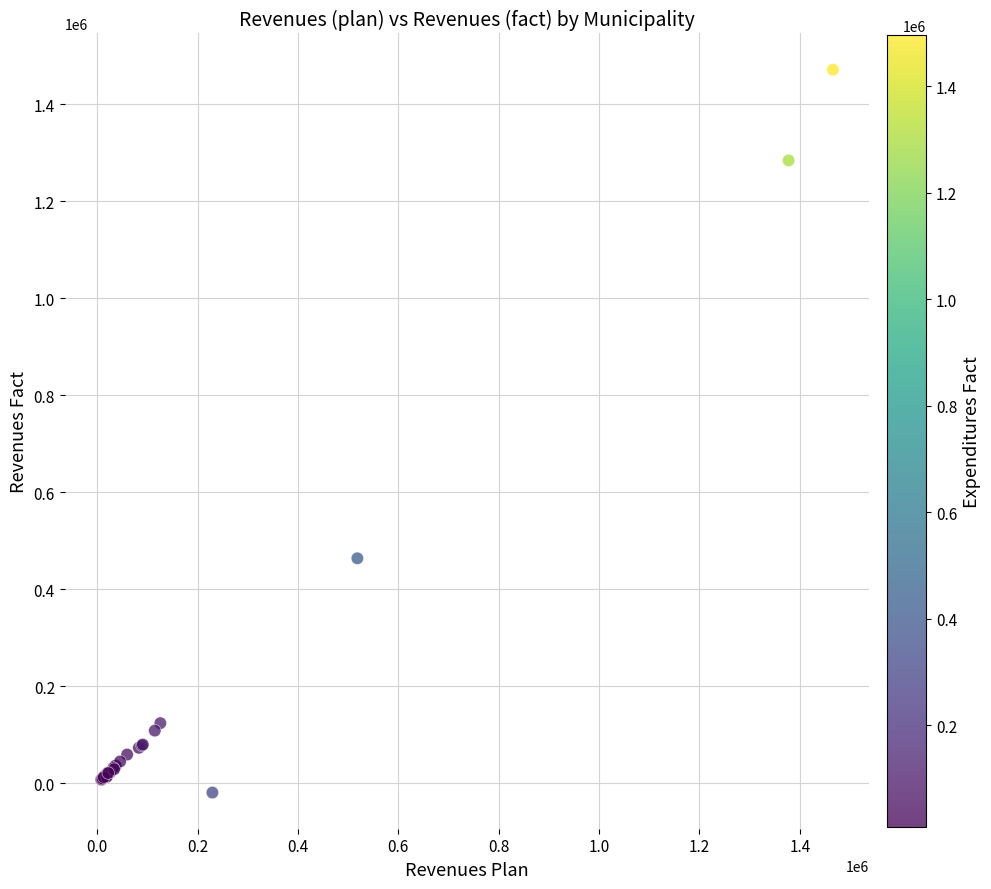

What Y value in the scatter plot is closest to 726212?

464059.1